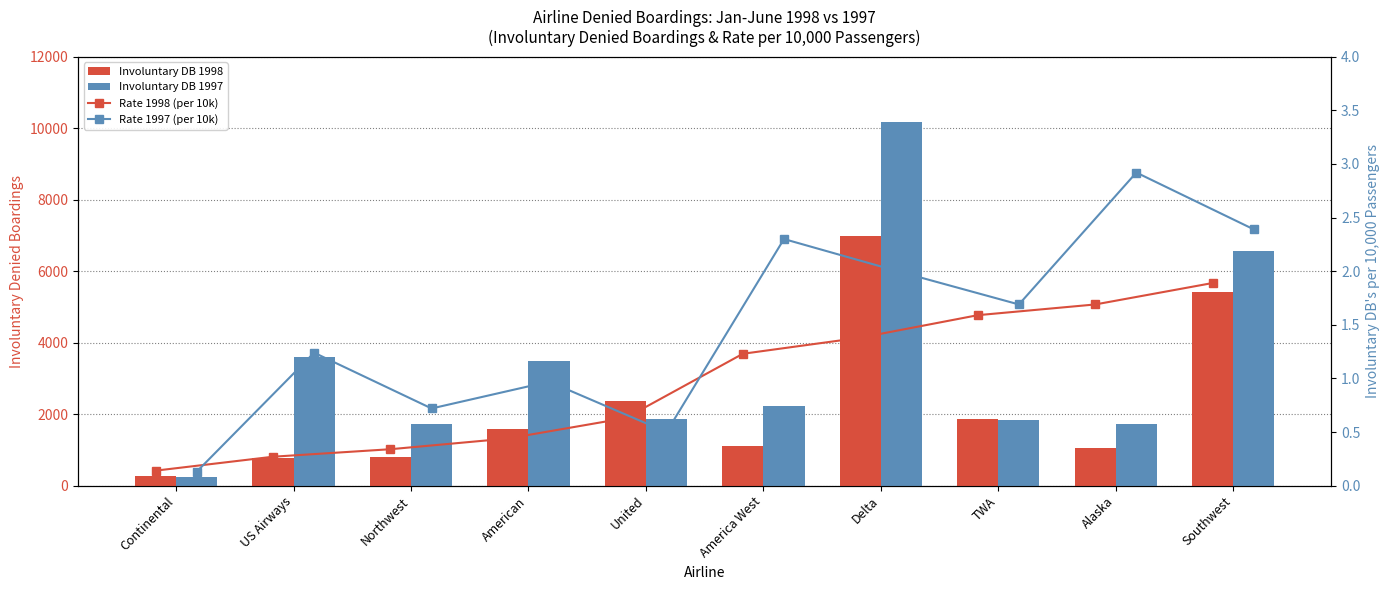

Which series changed the most between United and Alaska?

Involuntary DB 1998